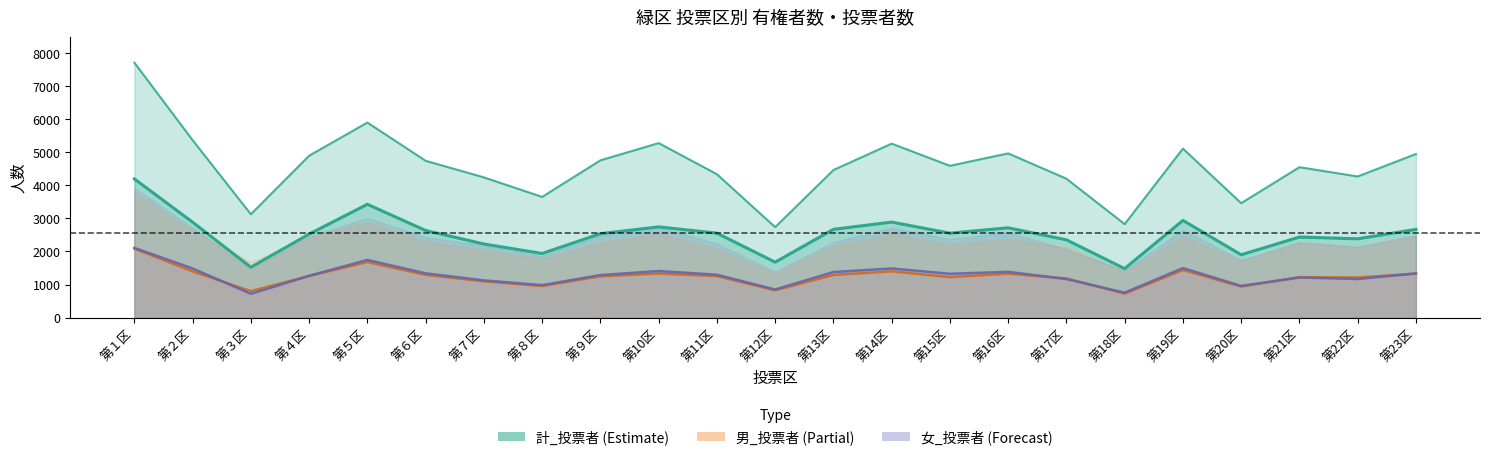

Reading left to right, list all the values displayed in this chart.

男_有権者: 7706	5363	3125	4894	5896	4740	4239	3649	4754	5275	4335	2735	4460	5259	4589	4964	4199	2827	5109	3459	4547	4266	4946
女_有権者: 4193	2885	1522	2525	3426	2634	2226	1939	2537	2743	2554	1677	2669	2888	2553	2715	2352	1482	2939	1901	2436	2383	2668
計_有権者: 2085	1399	801	1260	1682	1294	1099	956	1250	1334	1256	827	1290	1401	1227	1330	1186	727	1441	941	1223	1214	1331
男_投票者: 2108	1486	721	1265	1744	1340	1127	983	1287	1409	1298	850	1379	1487	1326	1385	1166	755	1498	960	1213	1169	1337